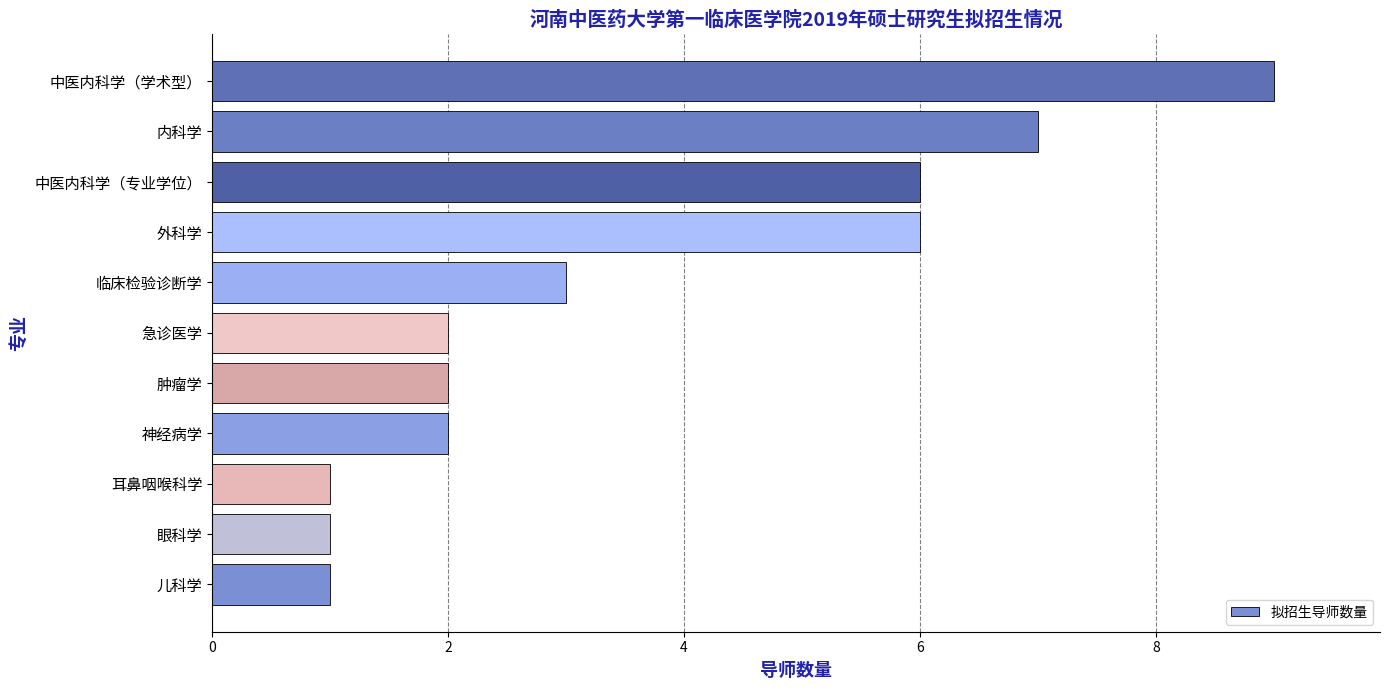

What is the difference between the maximum and minimum values?

8